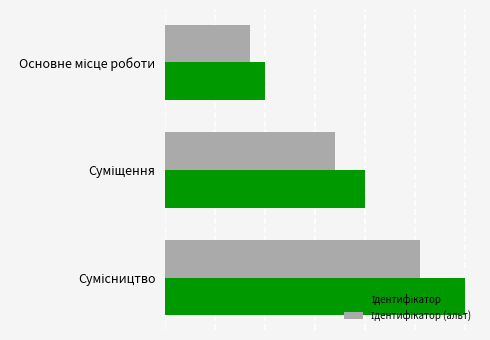

Reading left to right, extract all data points from this chart.

Ідентифікатор: 1.0	2.0	3.0
Ідентифікатор (альт): 0.8	1.7	2.5